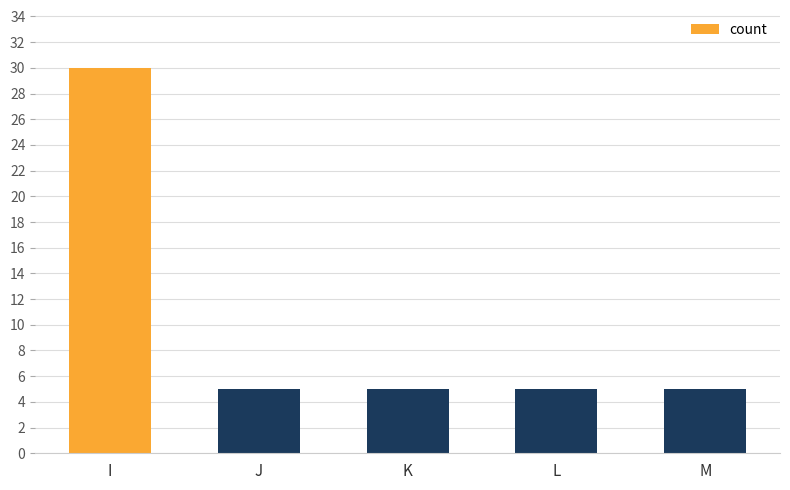

What is the value of the 4th bar from the left?

5